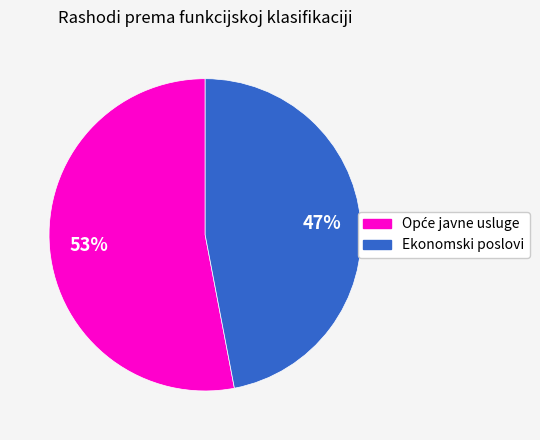

To the nearest percent, what is the difference between the largest and smallest slice percentages?

6%